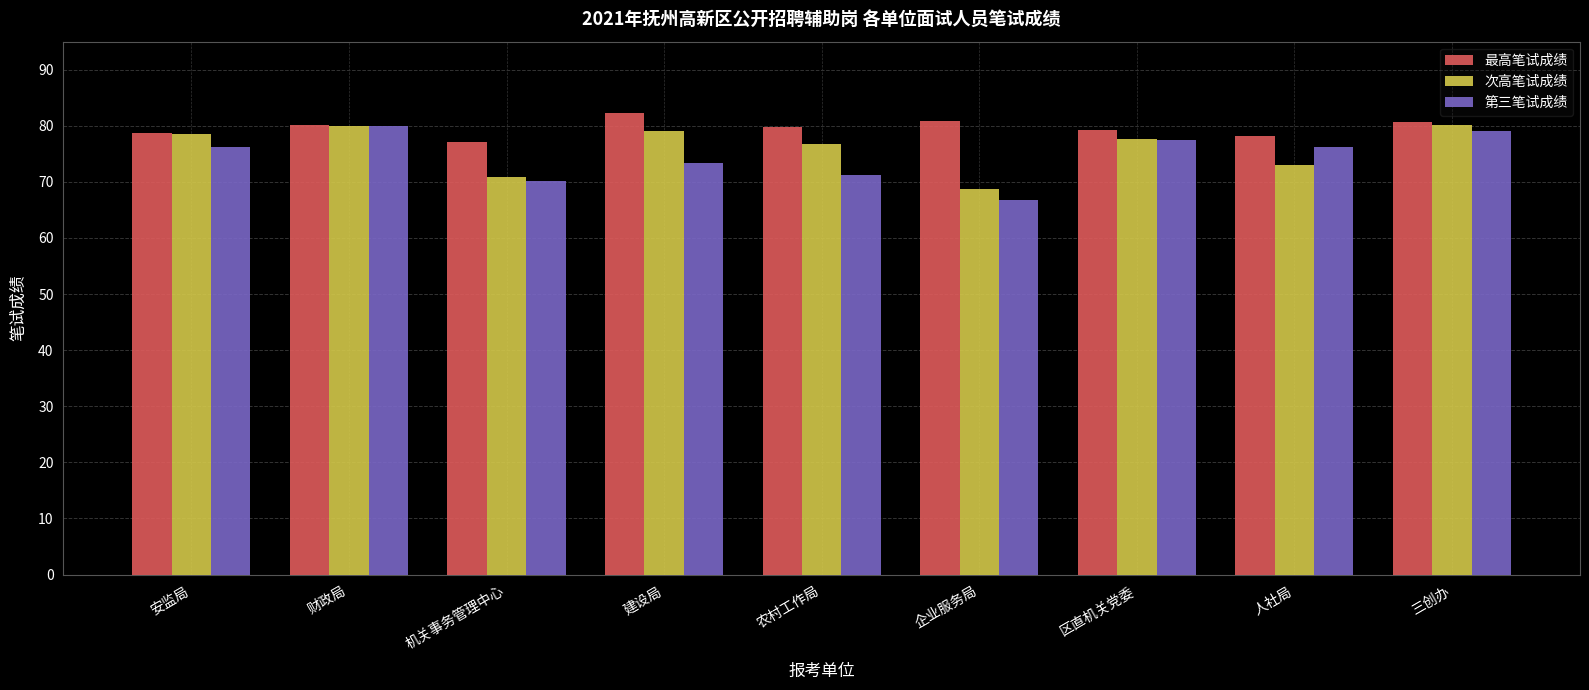

What position from the left is 建设局?

4